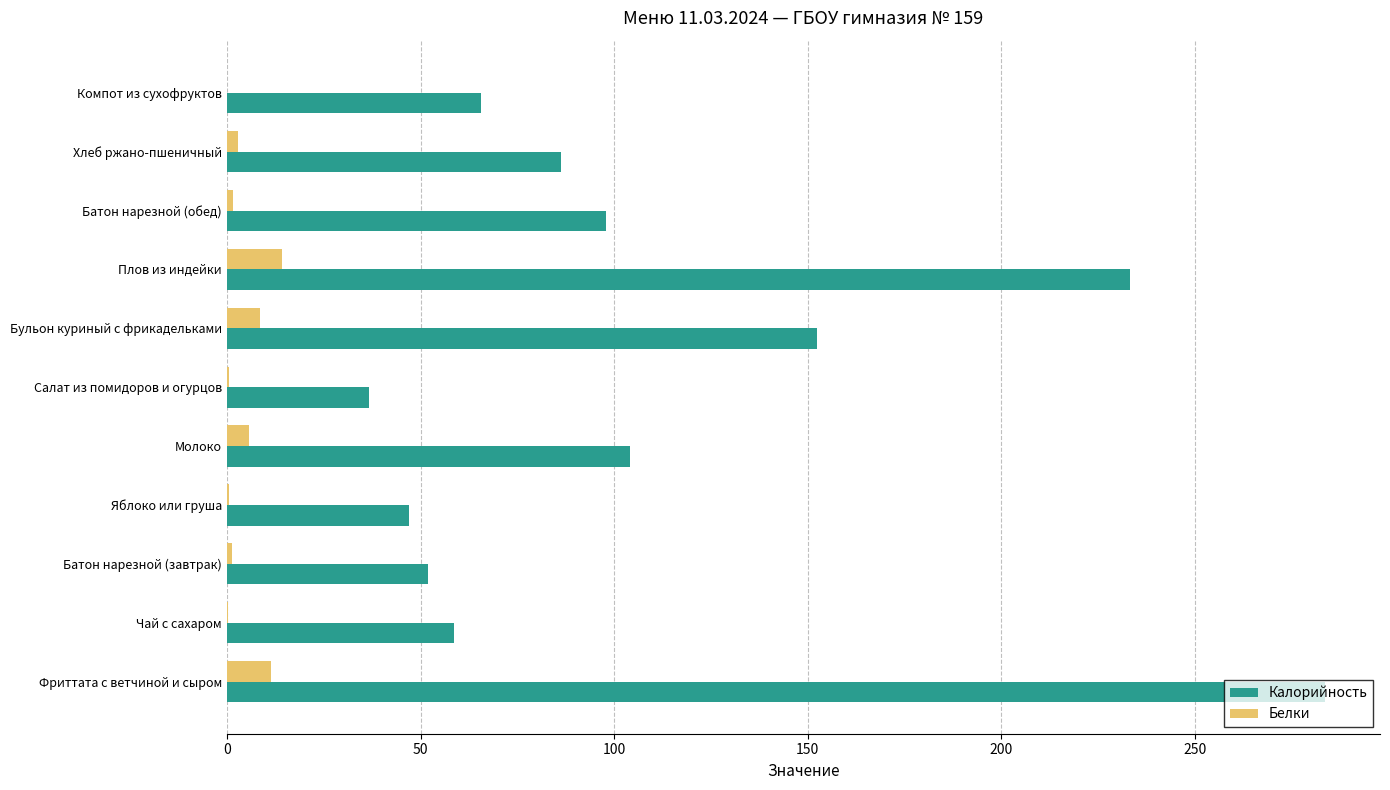

At which category is the sum across all series the highest?

Фриттата с ветчиной и сыром